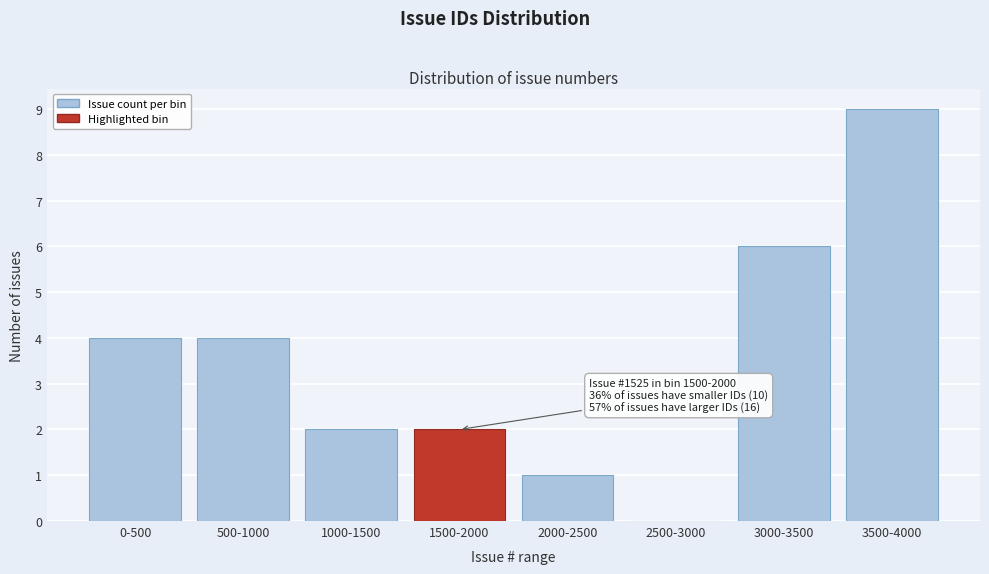

Reading right to left, list all the values displayed in this chart.

3500-4000=9	3000-3500=6	2500-3000=0	2000-2500=1	1500-2000=2	1000-1500=2	500-1000=4	0-500=4